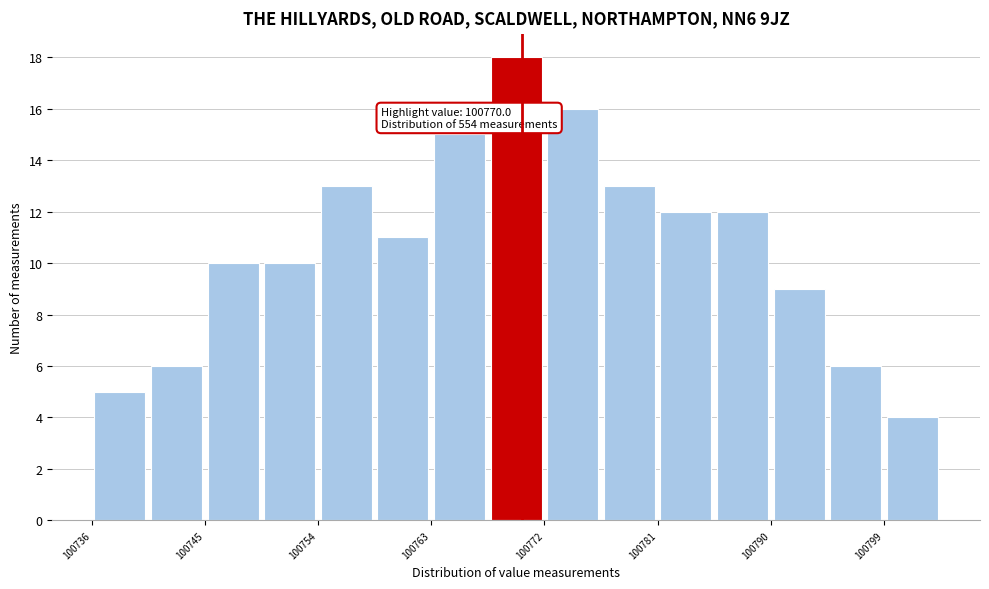

Which range on the x-axis has the tallest bar?

100767 to 100772